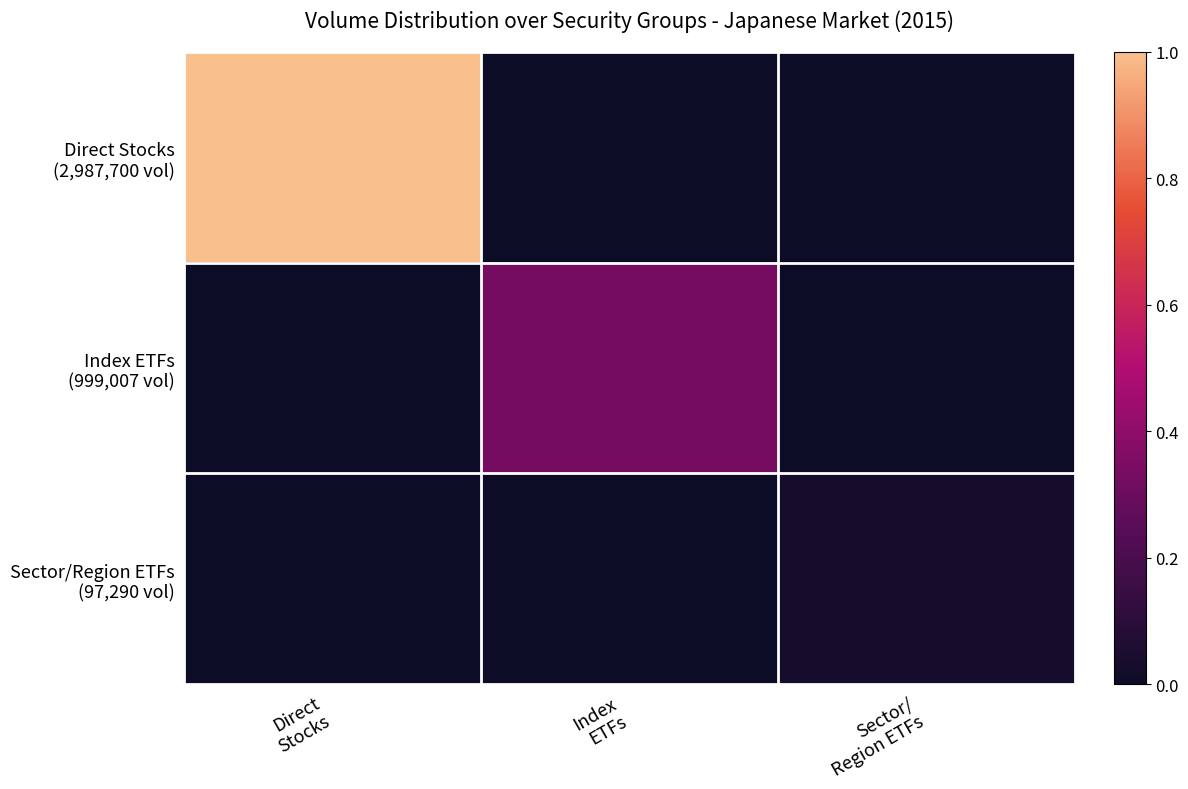

Between Index ETFs and Sector/ Region ETFs, which series saw the biggest shift?

Index ETFs (999,007 vol)